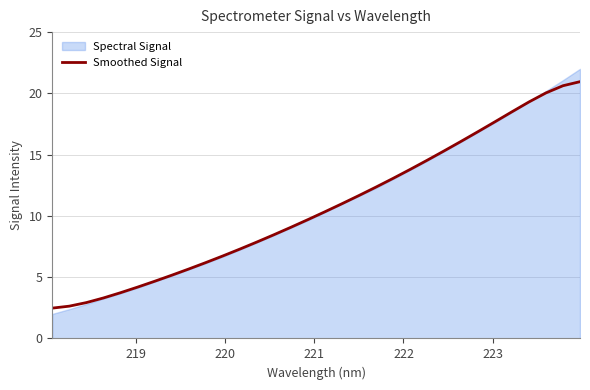

True or false: there are more than 0 points higher than both neighbors.

False